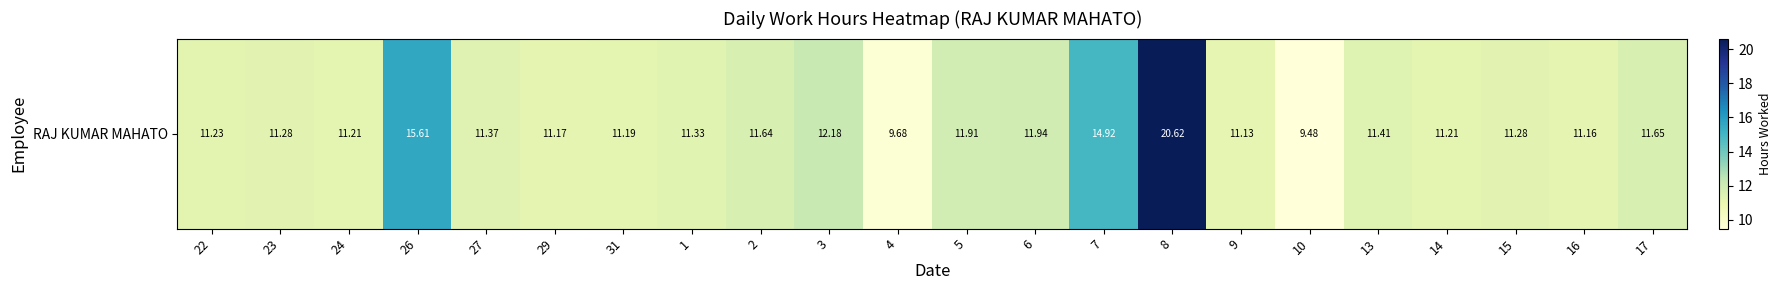

What is the greatest value displayed?

20.6